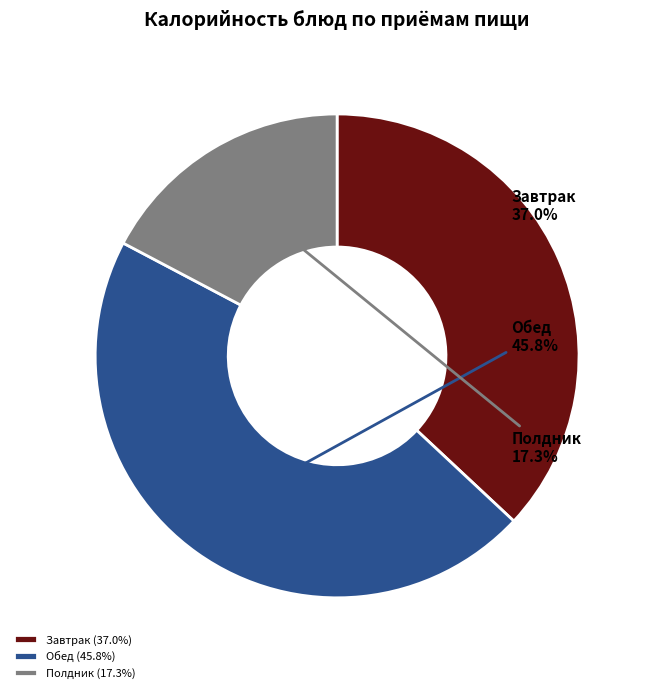

Combined, do Завтрак (37.0%) and Обед (45.8%) account for over 50%?

Yes